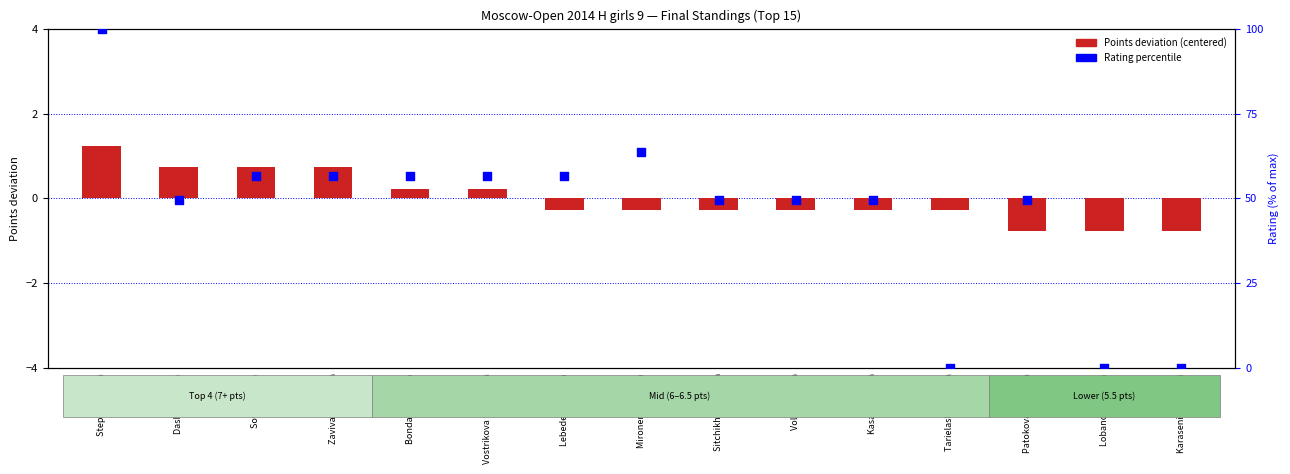

Which series has the largest total across all categories?

Rating percentile